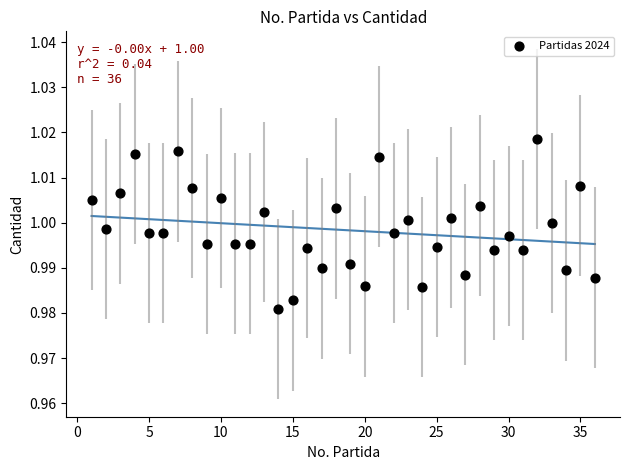

What is the range of X values (max minus min)?

35.0